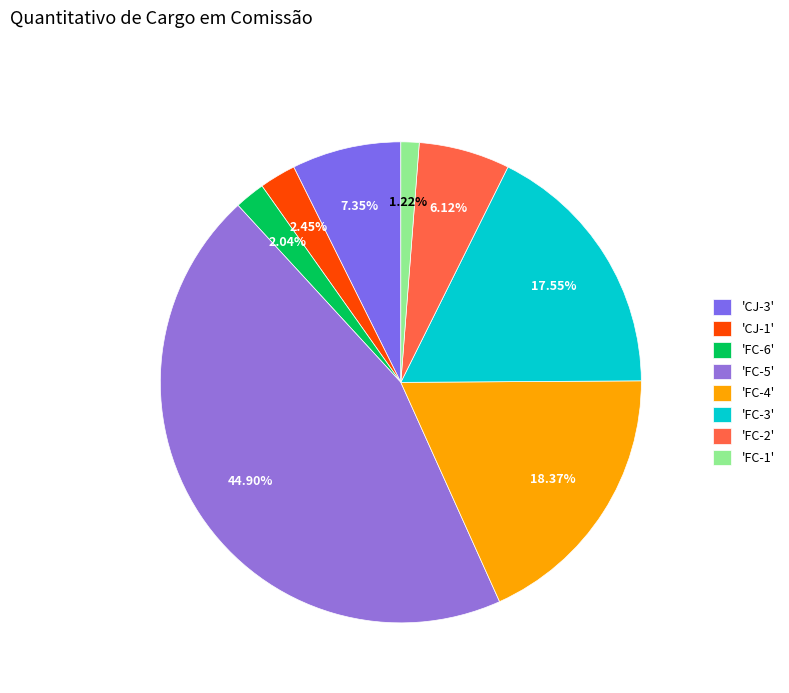

Rank the categories by value from lowest to highest.

FC-1, FC-6, CJ-1, FC-2, CJ-3, FC-3, FC-4, FC-5